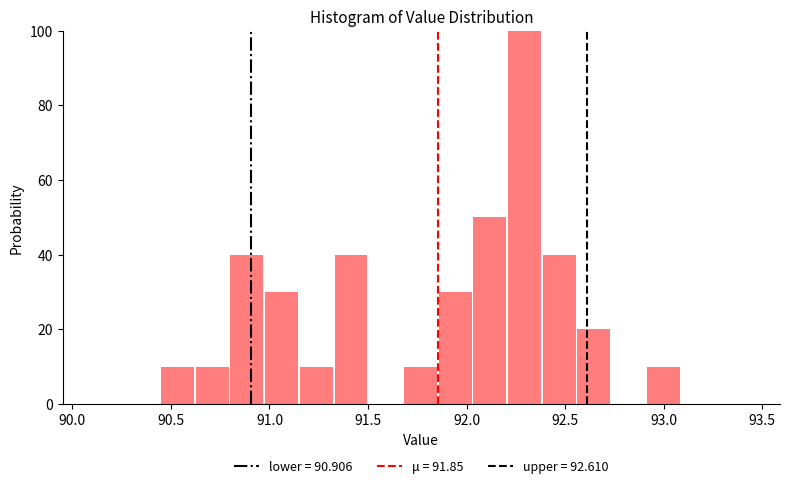

Around what value on the x-axis is the tallest bar? Give the approximate position of its centre, as read against the axis.

92.30